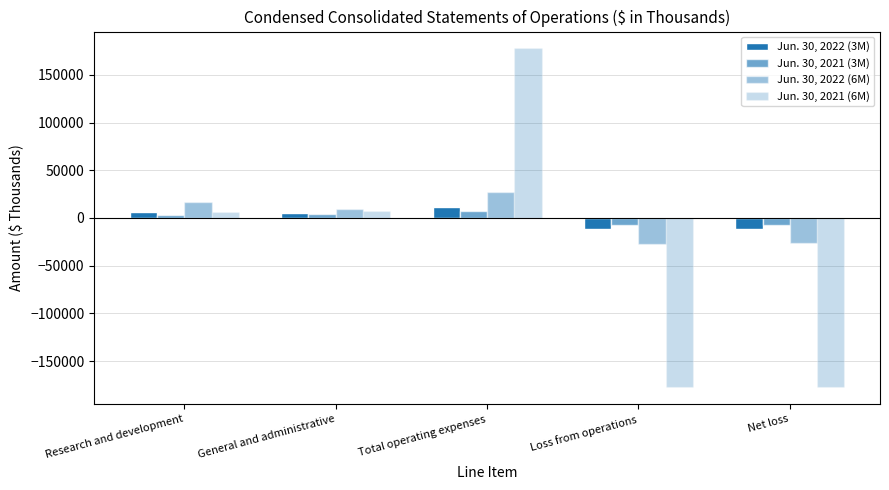

How many values in Jun. 30, 2021 (6M) are above zero?

3